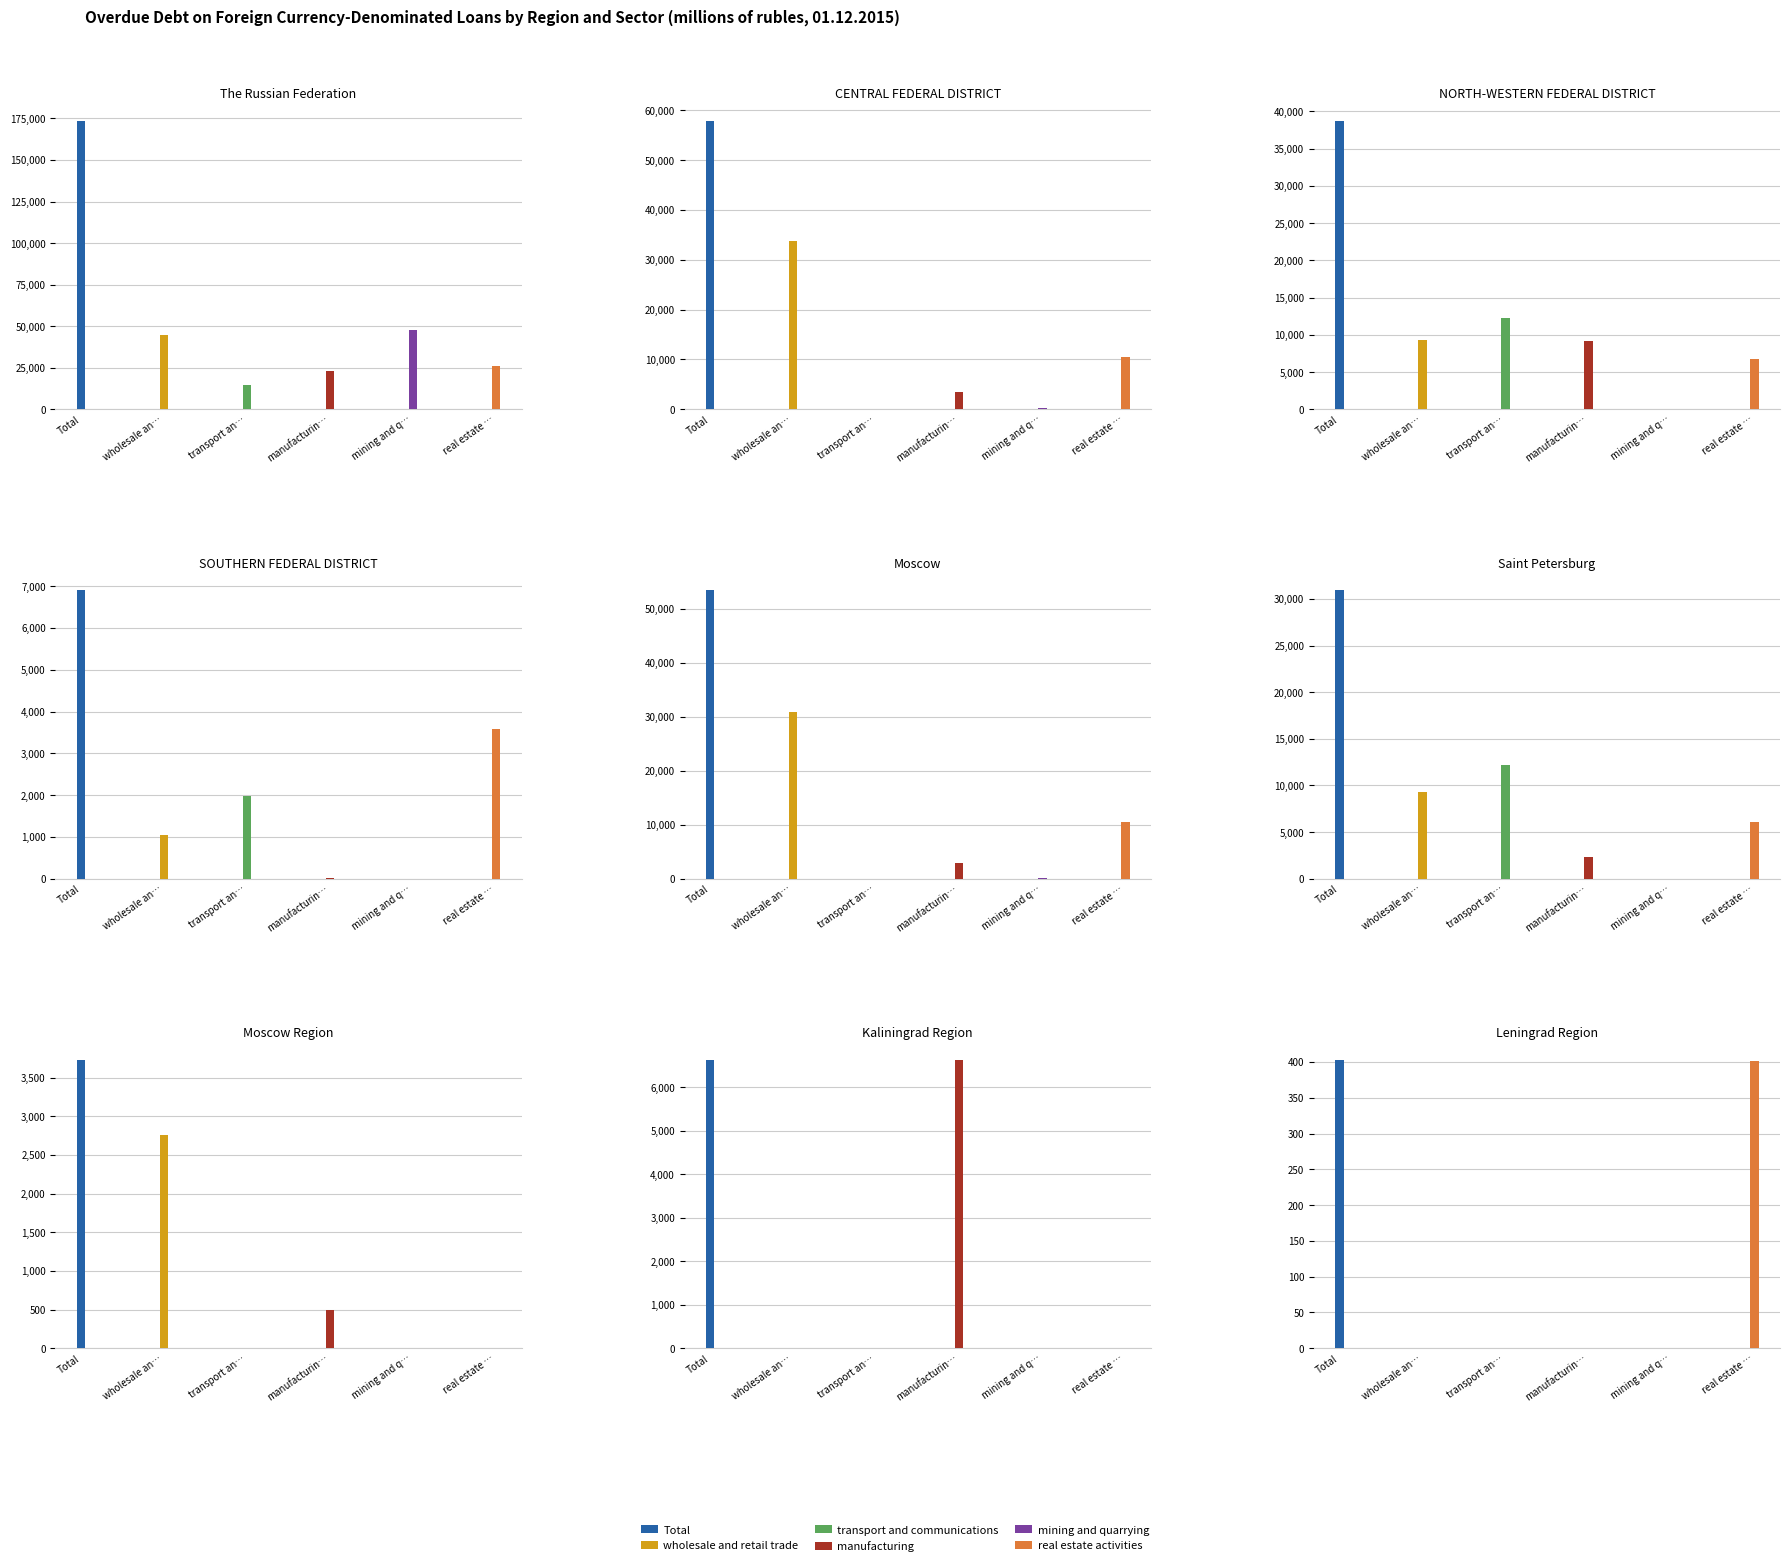

What is the average value of the wholesale and retail trade series?

14627